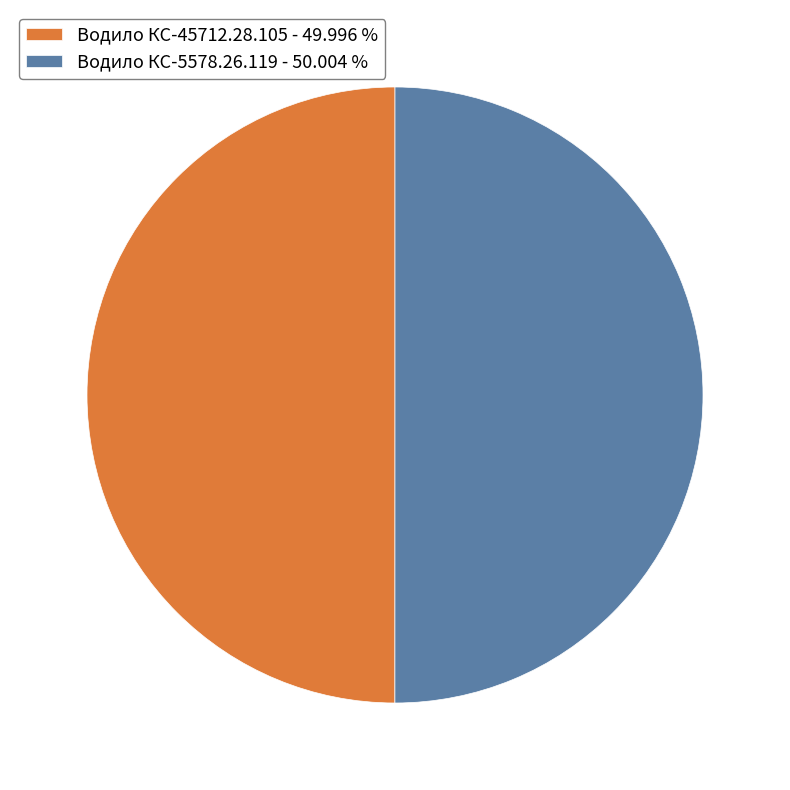

Approximately how many times larger is the value at Водило КС-45712.28.105 - 49.996 % compared to Водило КС-5578.26.119 - 50.004 %?

1.0